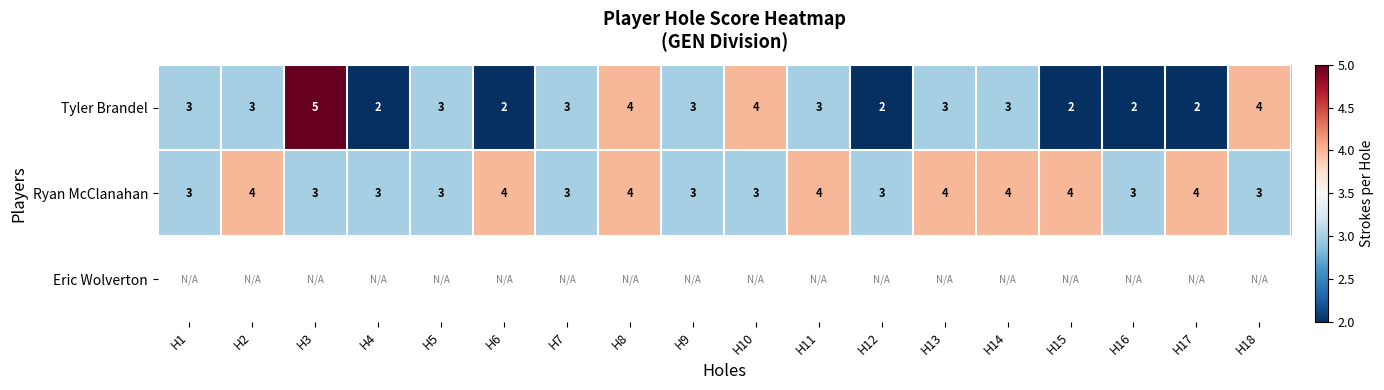

The Ryan McClanahan series shows 4 at H8. True or false?

True